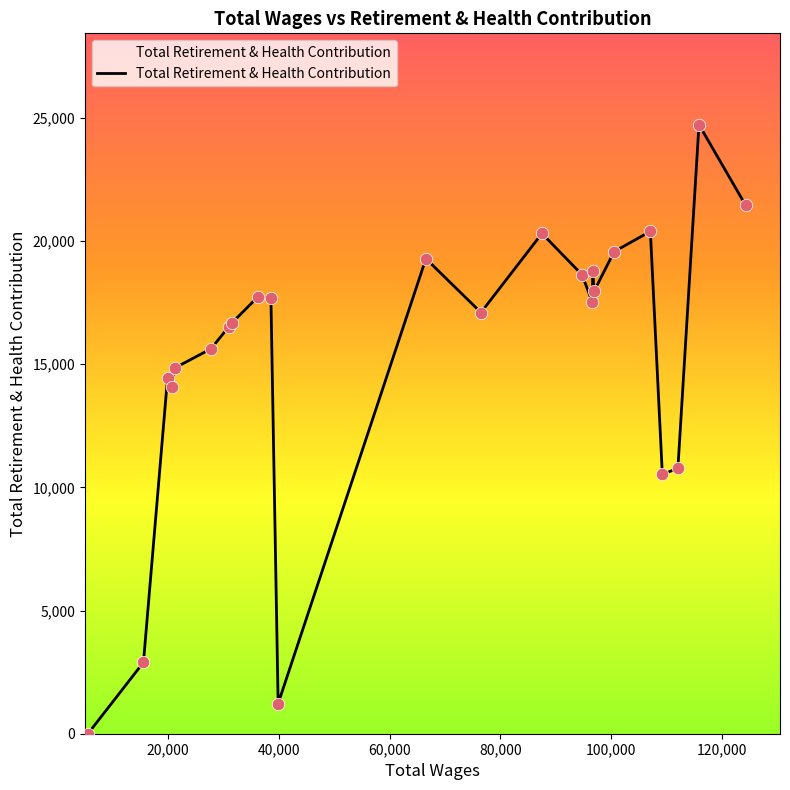

What is the maximum value shown in the chart?

24727